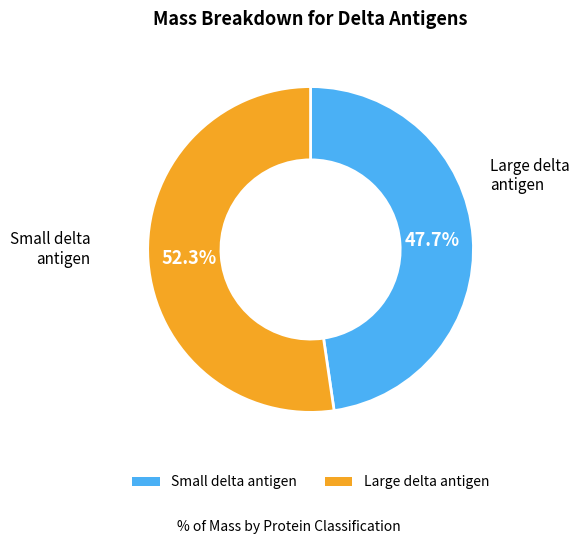

The Small delta antigen slice represents 57% of the pie. True or false?

False